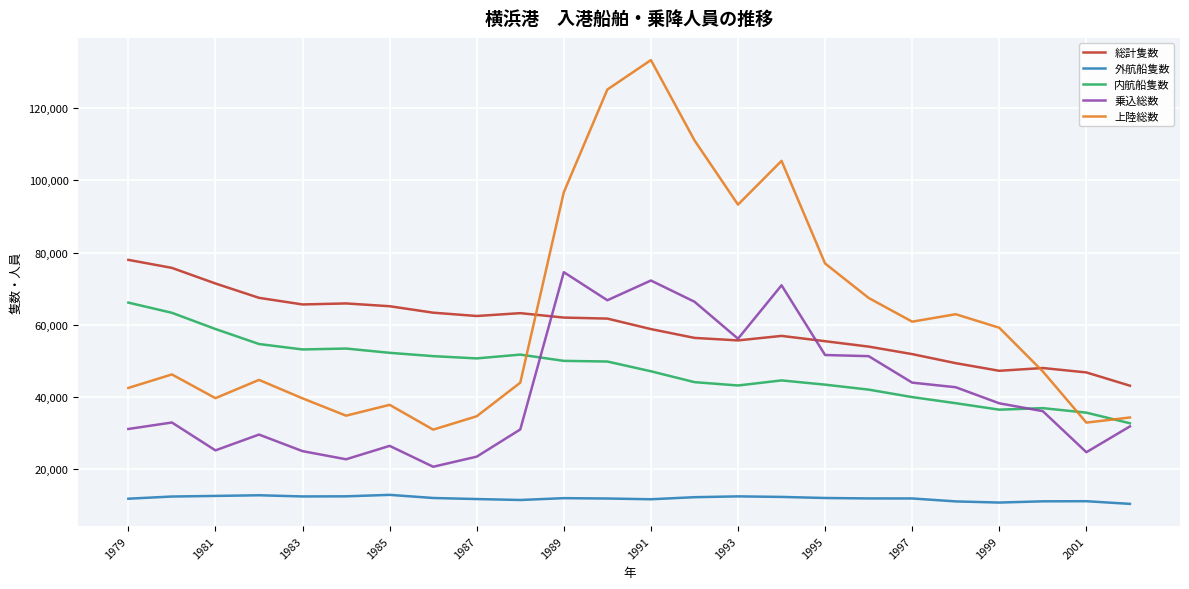

What is the lowest value of the 内航船隻数 series?

32739